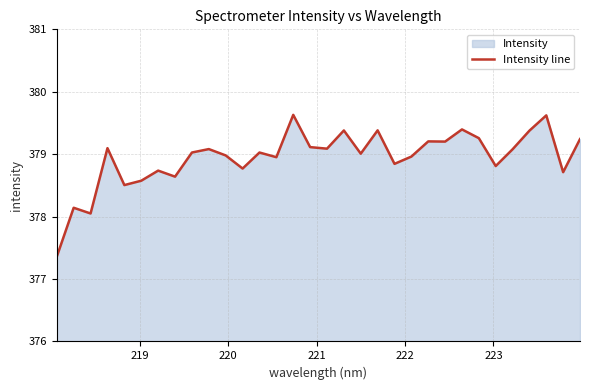

What is the minimum value shown in the chart?

377.4